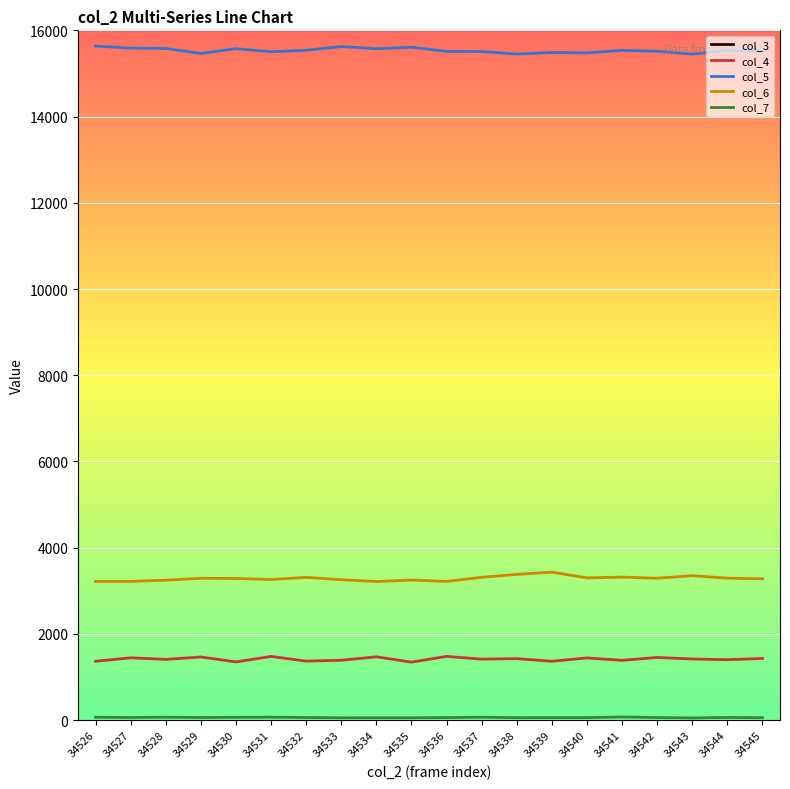

At which label does col_3 first exceed 1271389?

34537